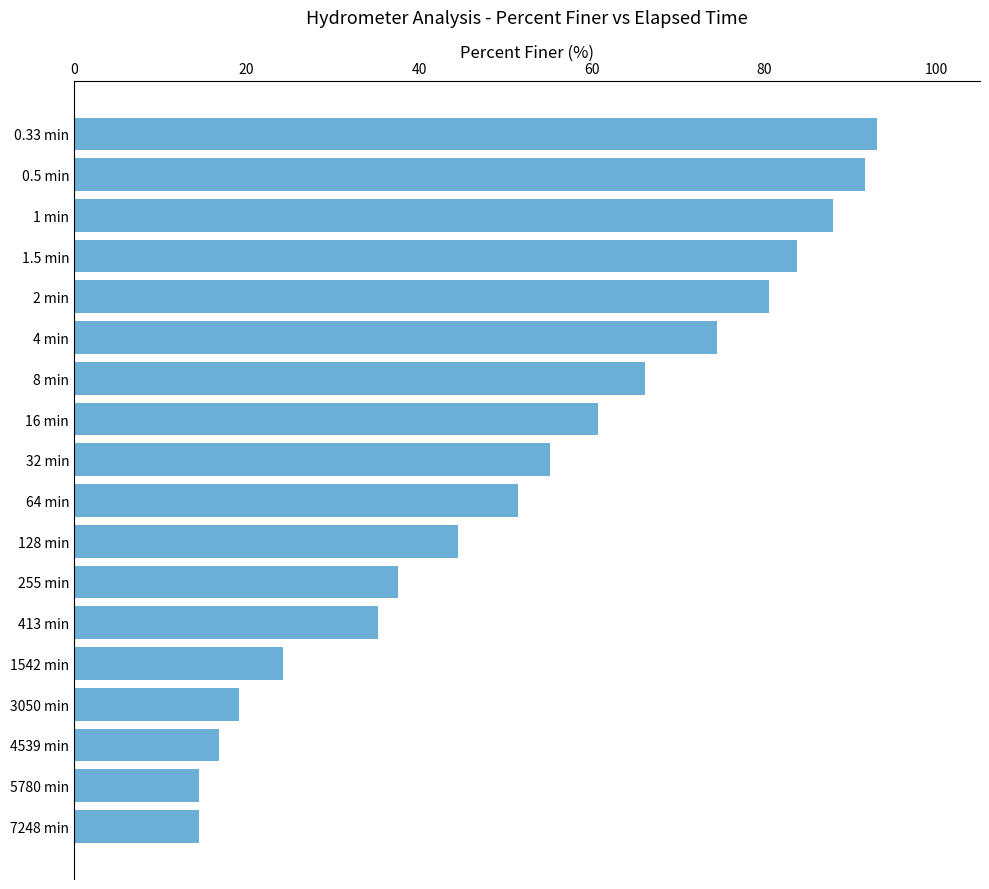

Is it true that the value at 1 min is 88.0?

True